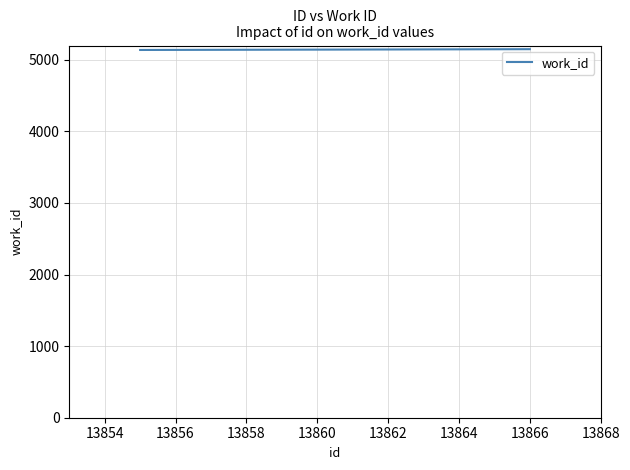

What is the maximum value shown in the chart?

5149